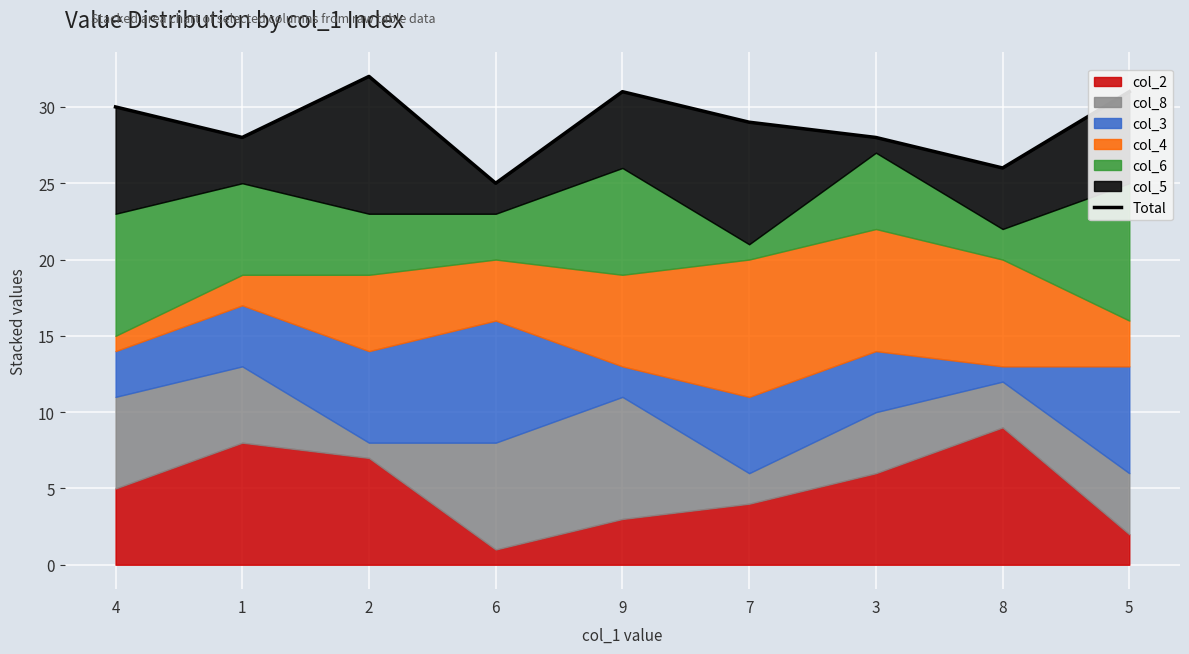

Reading left to right, extract all data points from this chart.

4=30	1=28	2=32	6=25	9=31	7=29	3=28	8=26	5=31